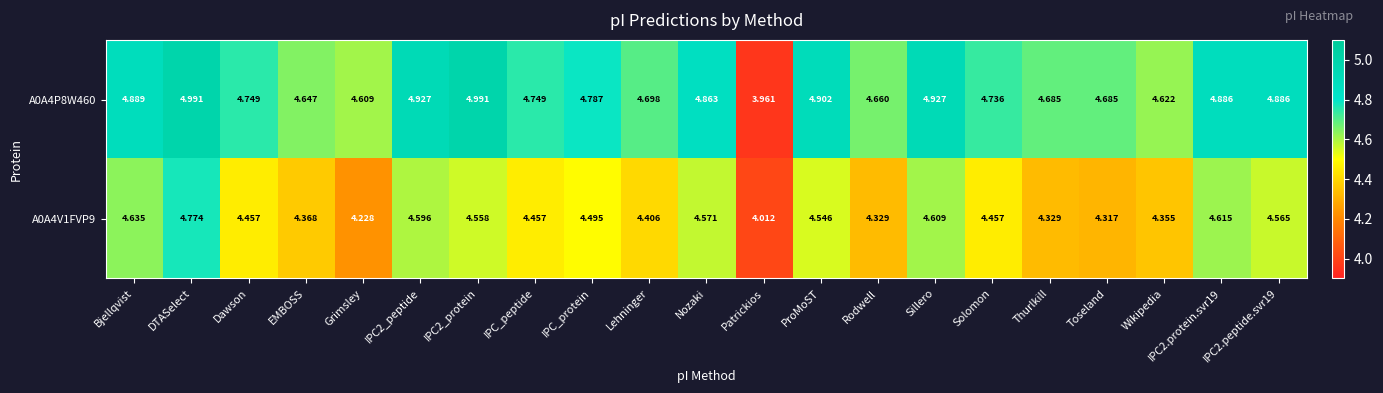

Is the value of A0A4P8W460 at Solomon greater than the value of A0A4V1FVP9 at Bjellqvist?

Yes